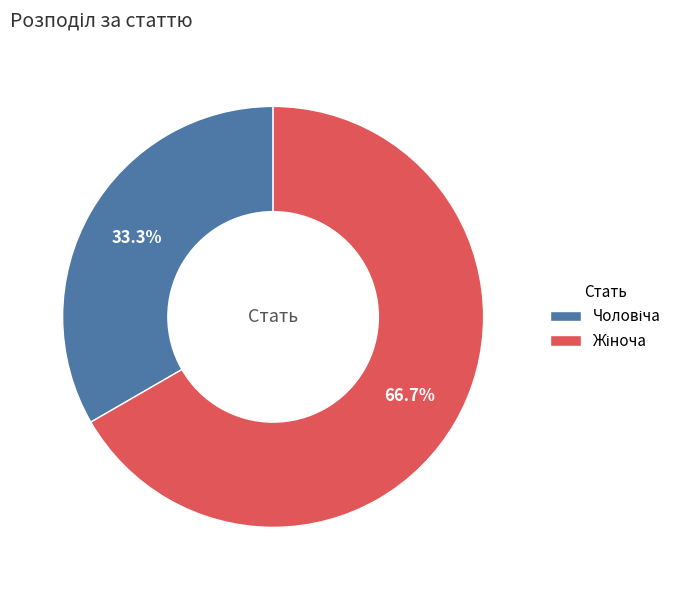

Is there a majority slice in this chart?

Yes